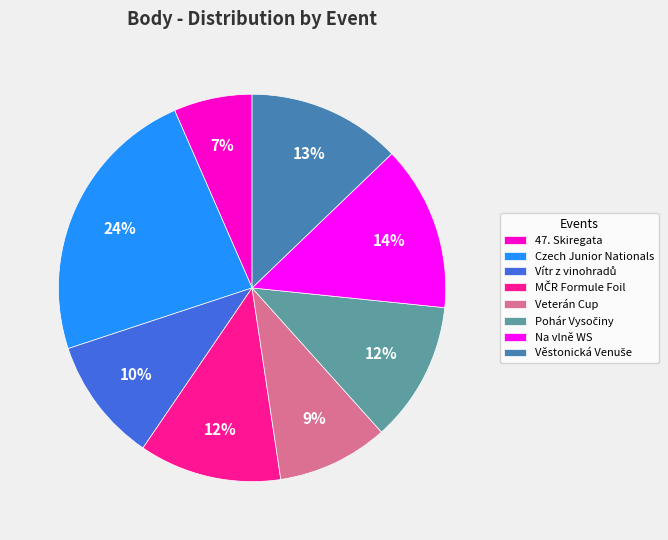

To the nearest percent, what is the average slice percentage?

12%